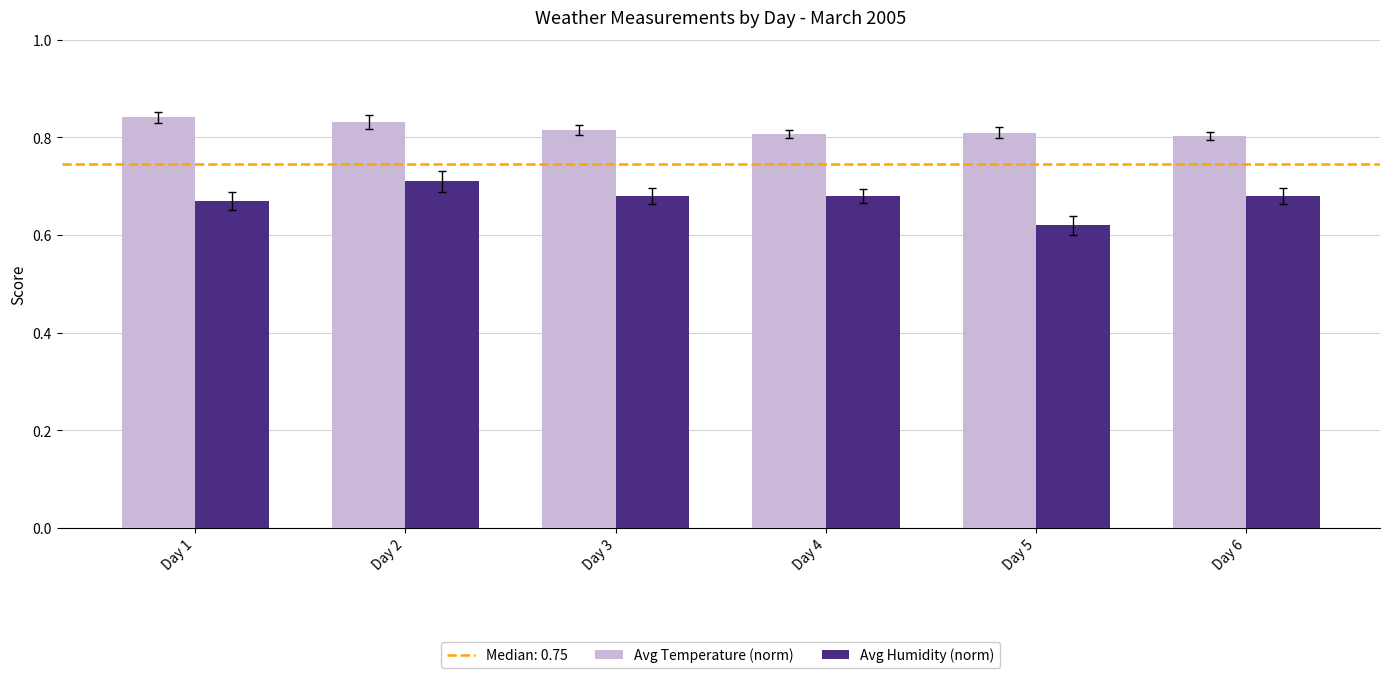

The value of Avg Temperature (norm) at Day 4 is 0.3. True or false?

False